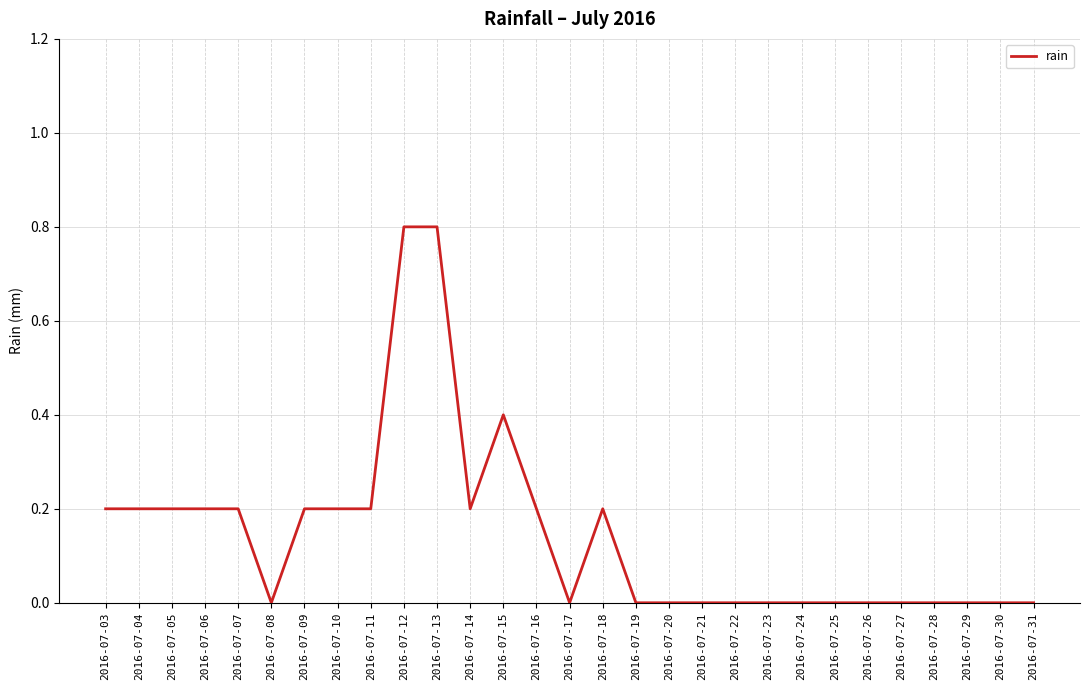

Is it true that the value at 2016-07-23 is 0.0?

True